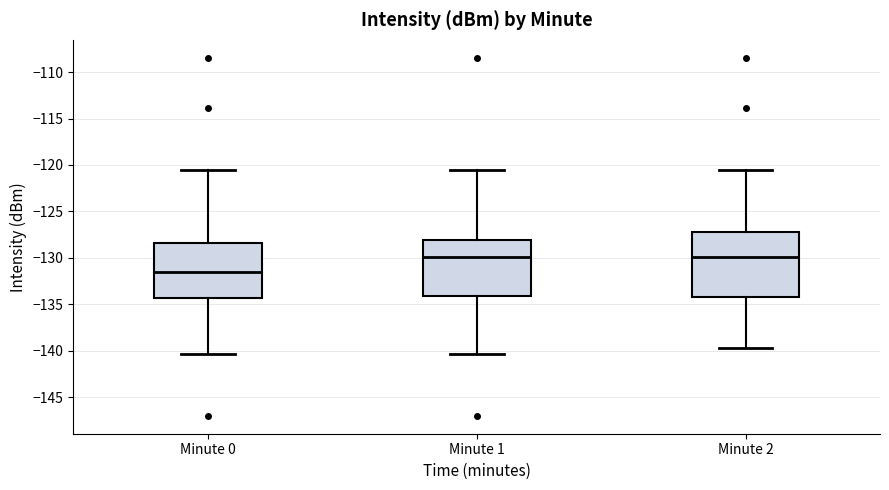

Reading left to right, read every box against the y-axis: the position of its median line, the range the box covers, and the ends of its whiskers. The values are not printed on the chart, so give them approximately, as read against the axis.

Minute 0: median -131.5, box -134.5 to -128.5, whiskers -140.5 to -120.5
Minute 1: median -130.0, box -134.0 to -128.0, whiskers -140.5 to -120.5
Minute 2: median -130.0, box -134.0 to -127.0, whiskers -139.5 to -120.5